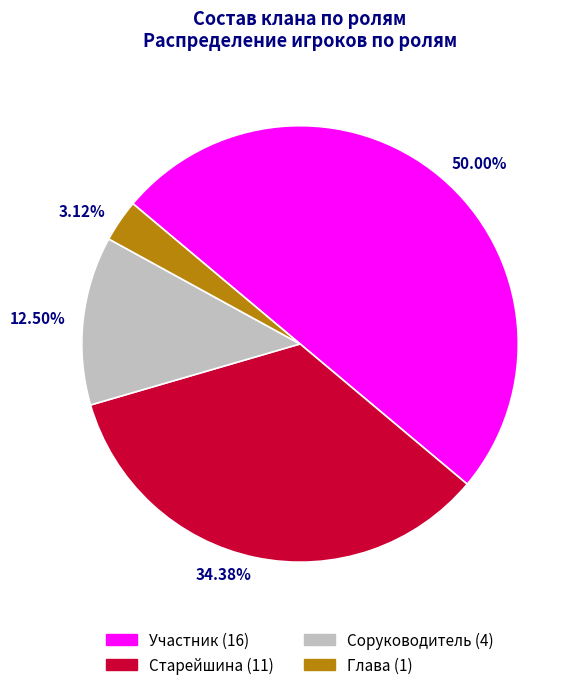

Rank the categories by value from lowest to highest.

Глава, Соруководитель, Старейшина, Участник